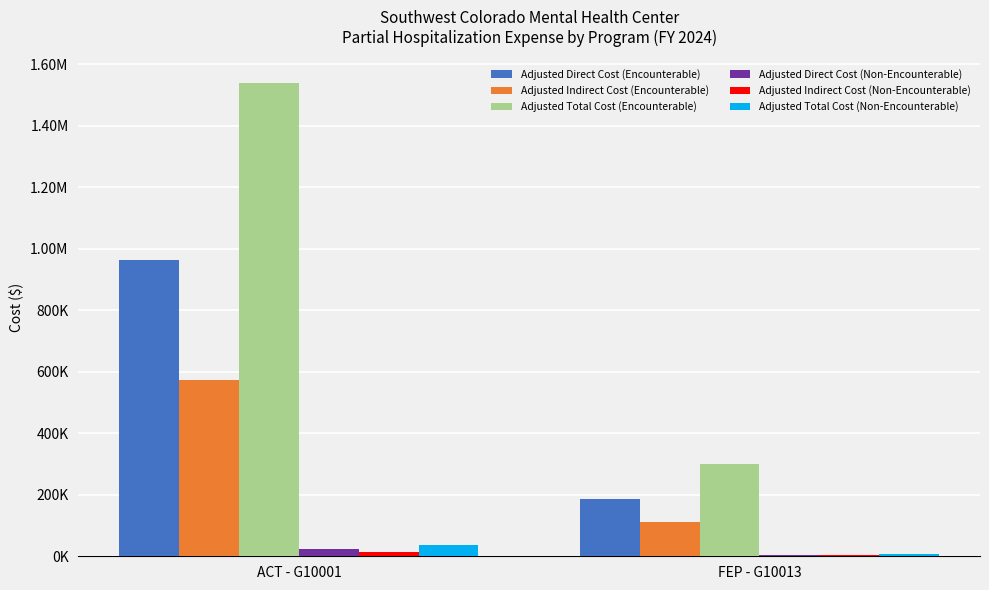

What is the label of the 2nd bar from the right?

ACT - G10001